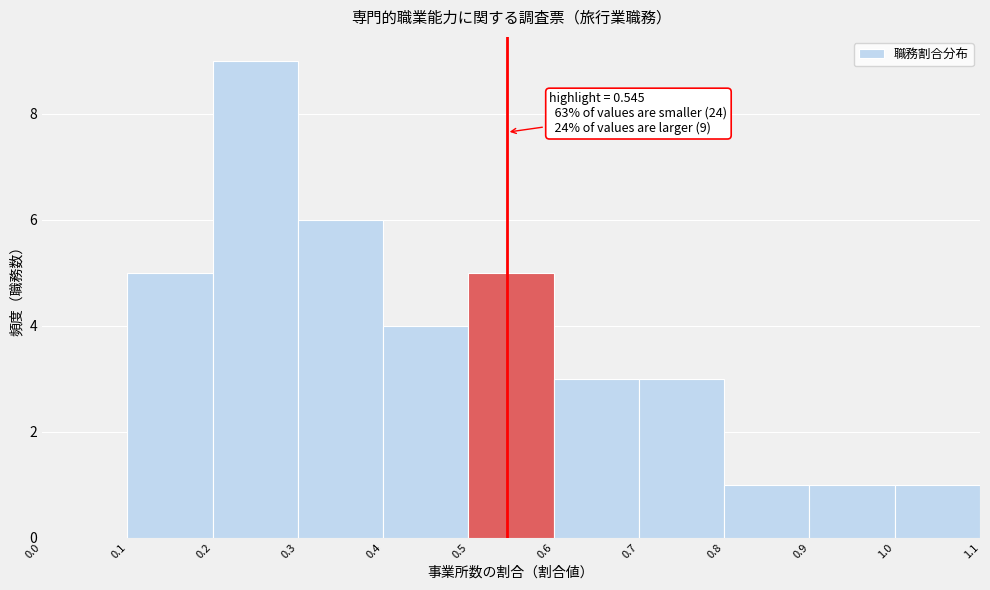

Which range on the x-axis has the tallest bar?

0.2 to 0.3